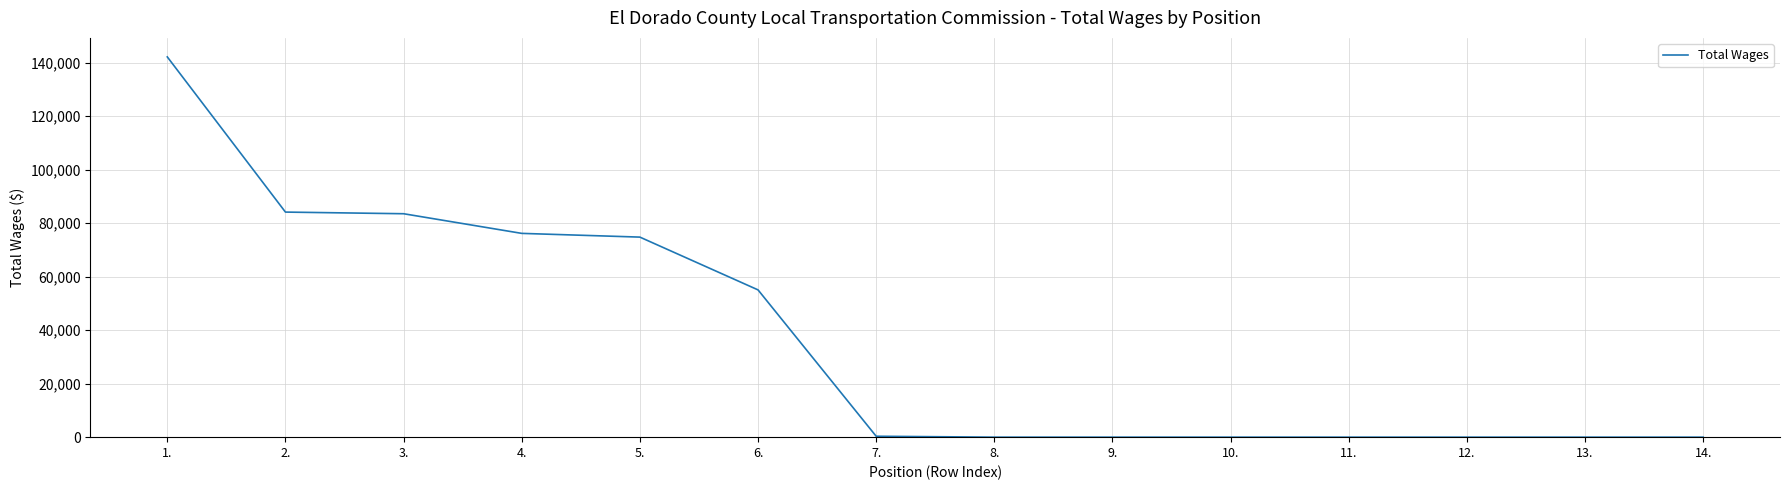

What is the difference between the maximum and minimum values?

142157